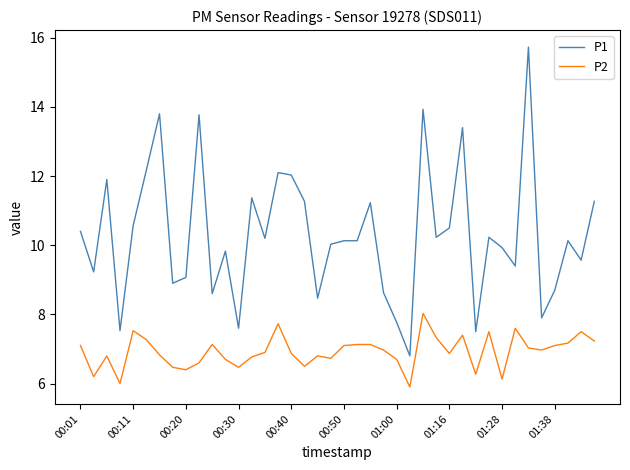

True or false: P2 and P1 cross at least once.

False